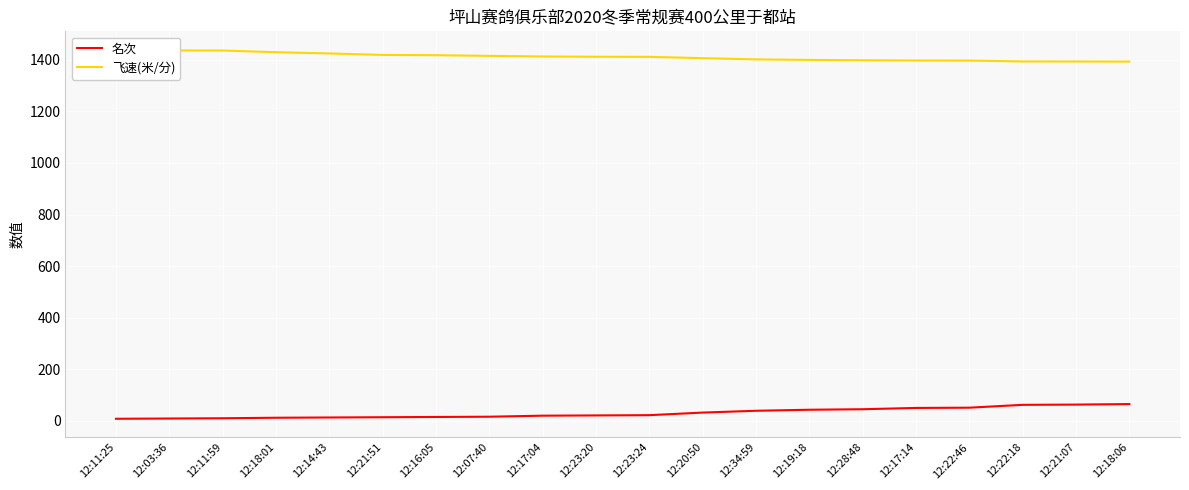

True or false: 飞速(米/分) has a value of 293.8 at 12:07:40.

False